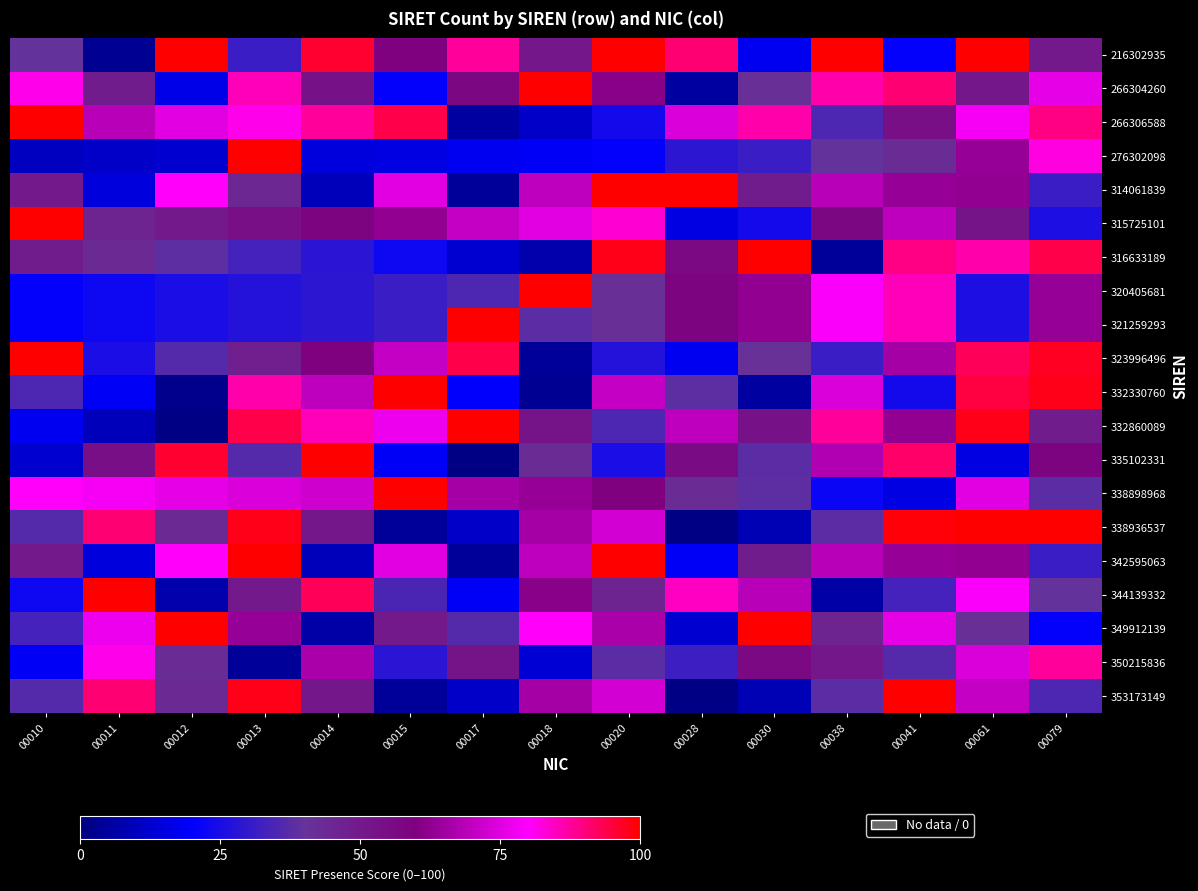

What is the minimum value shown in the chart?

1.0